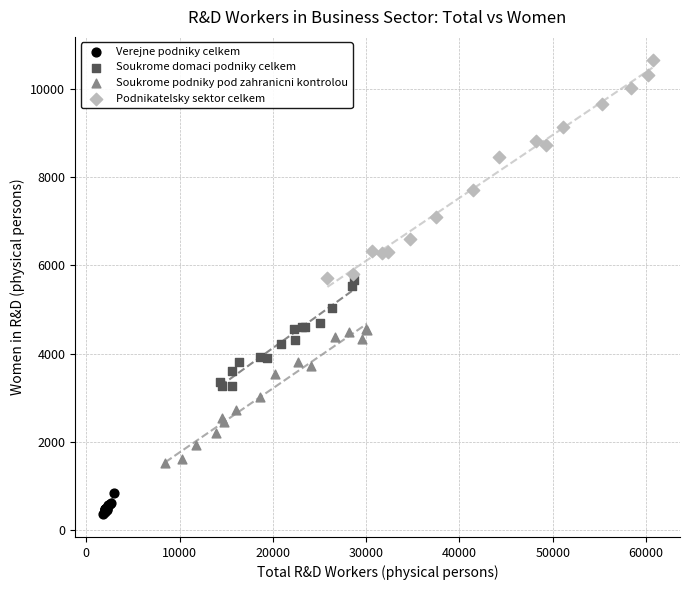

Which series has the largest Y range (max minus min)?

Podnikatelsky sektor celkem